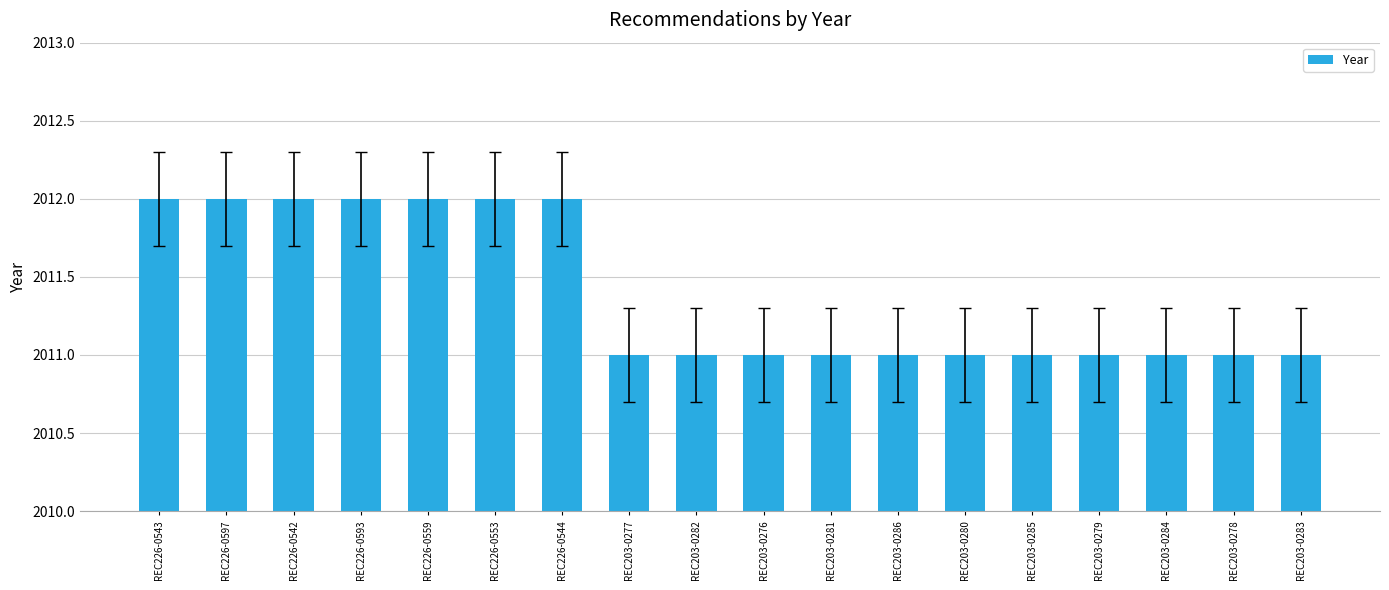

Reading left to right, what are all the values shown in this chart?

2012	2012	2012	2012	2012	2012	2012	2011	2011	2011	2011	2011	2011	2011	2011	2011	2011	2011